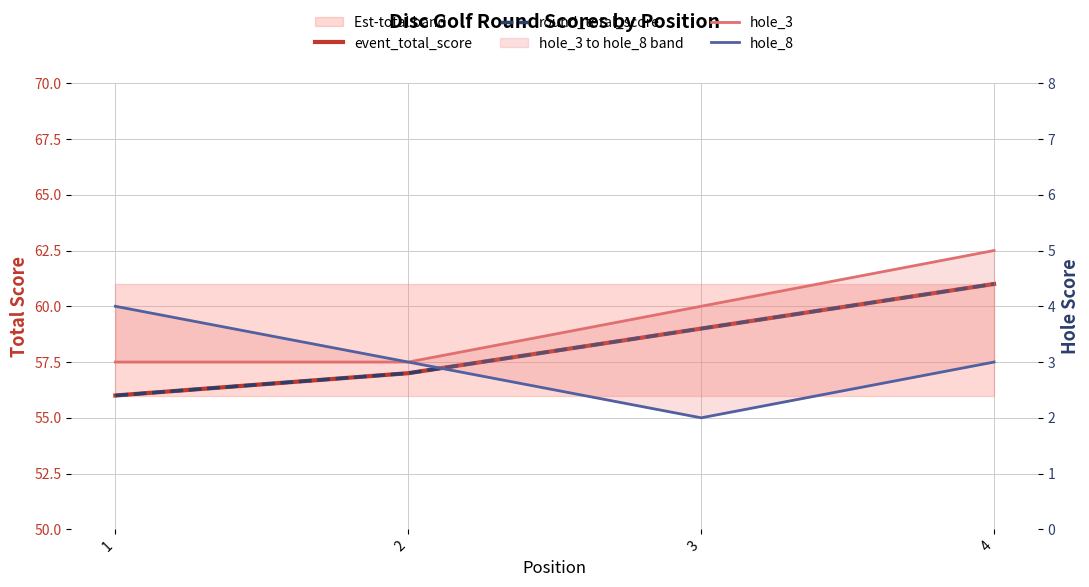

Count the number of categories in the chart.

4